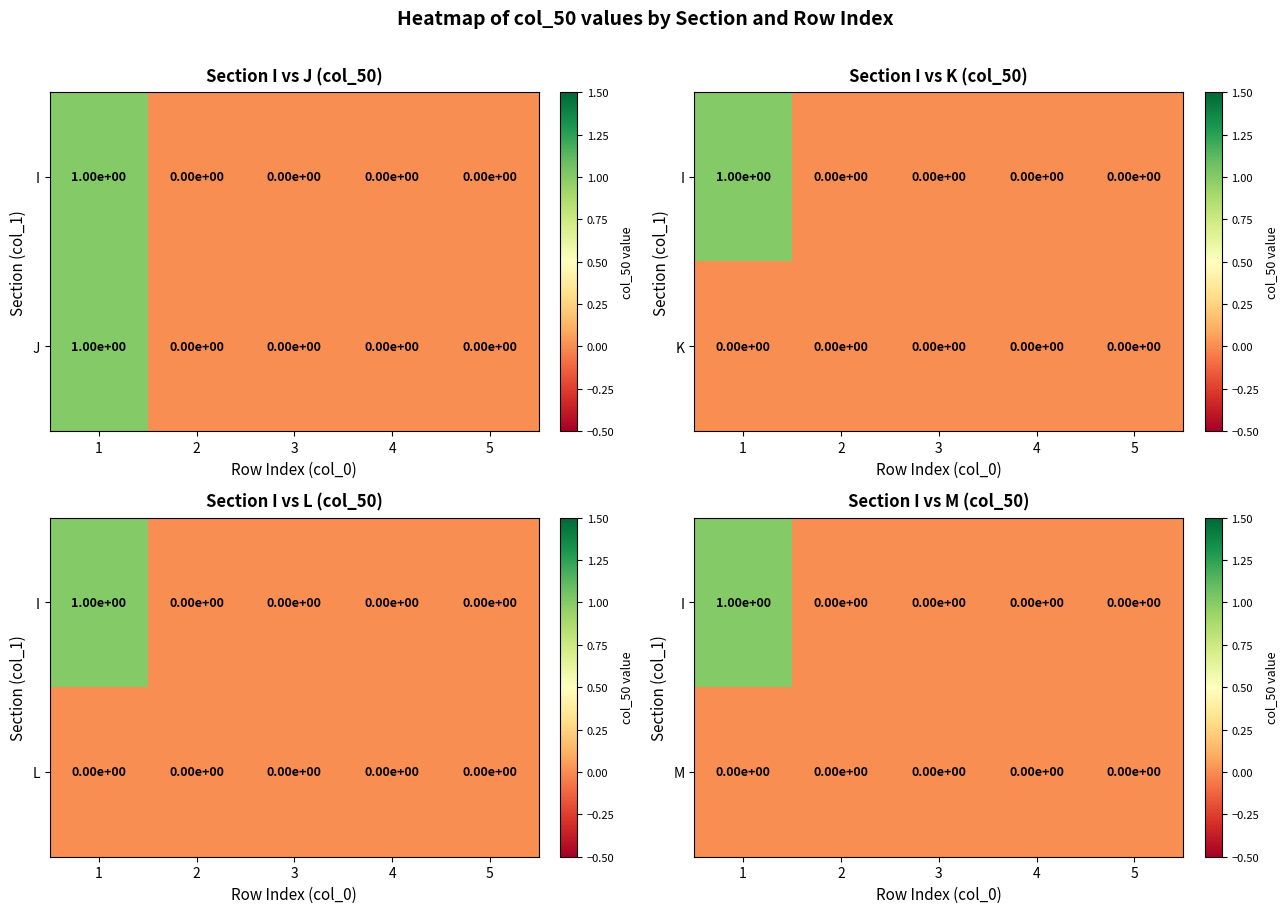

The J series shows 1 at 2. True or false?

False